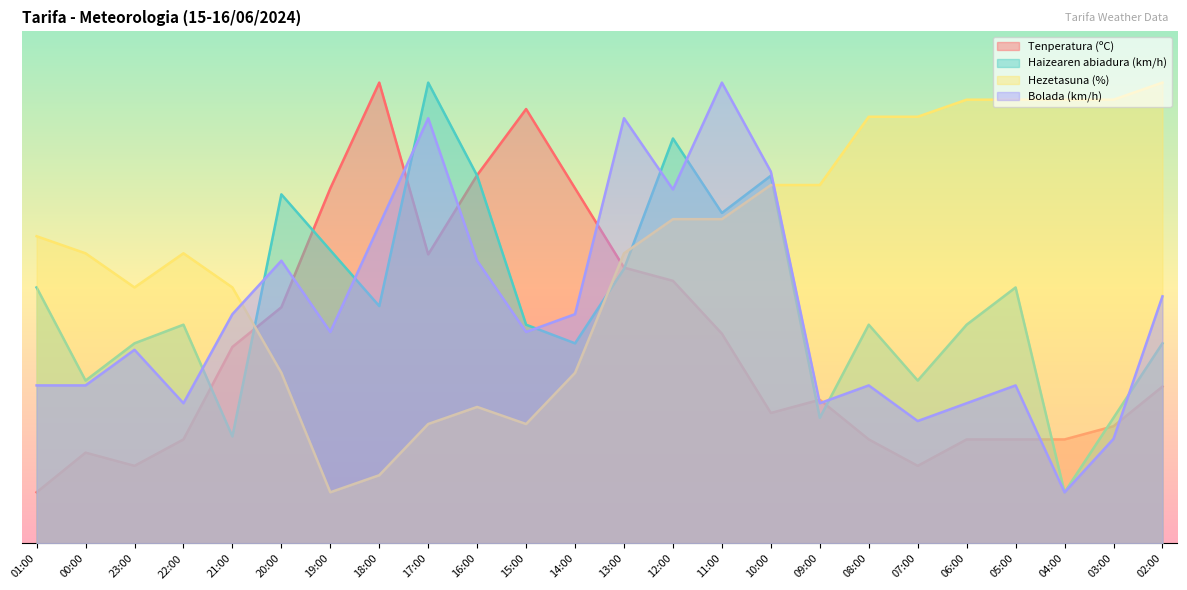

True or false: Haizearen abiadura (km/h) and Bolada (km/h) cross at least once.

True